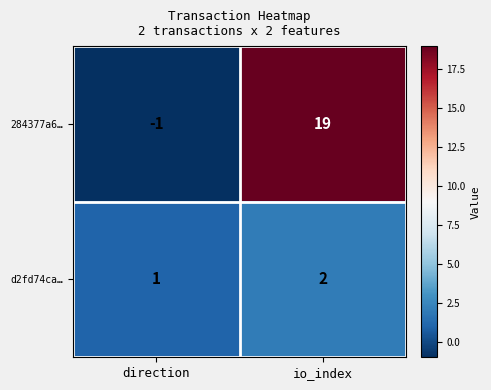

Read the 284377a6… value at io_index.

19